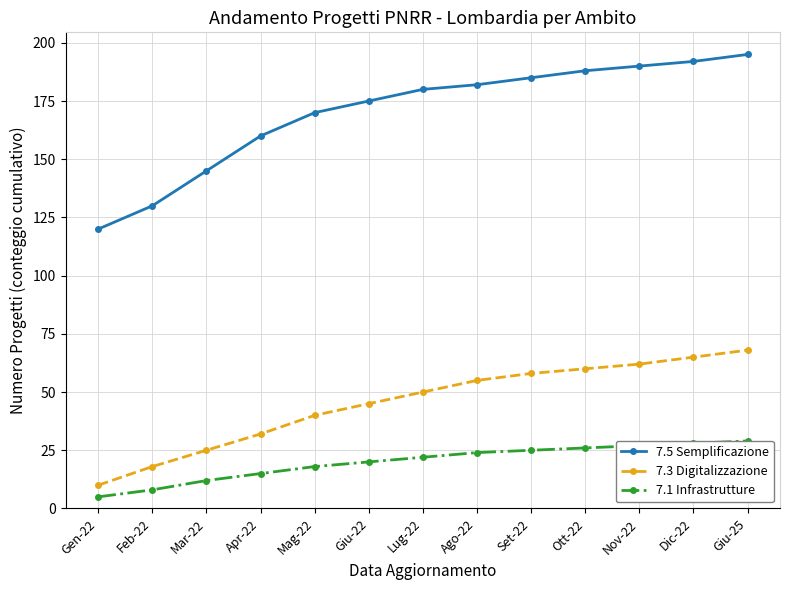

The 7.1 Infrastrutture series shows 24 at Ago-22. True or false?

True